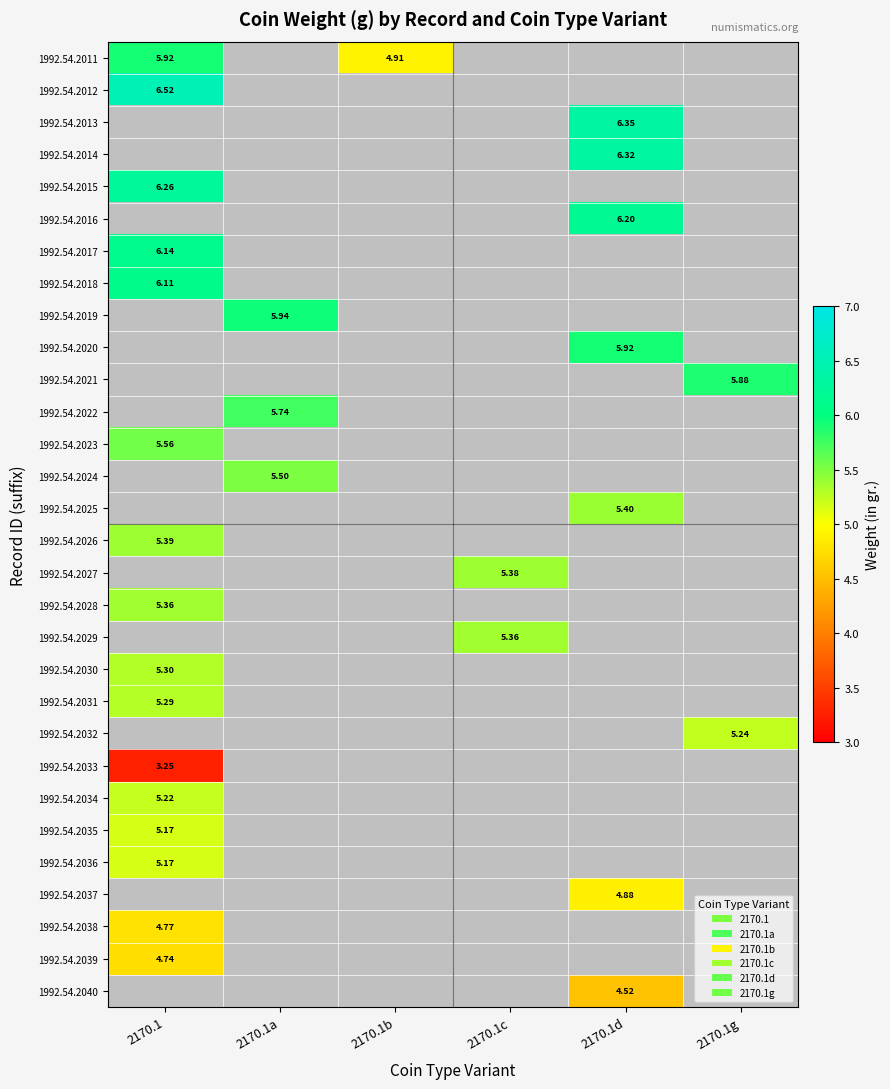

Between 2170.1a and 2170.1d, which is larger?

2170.1a